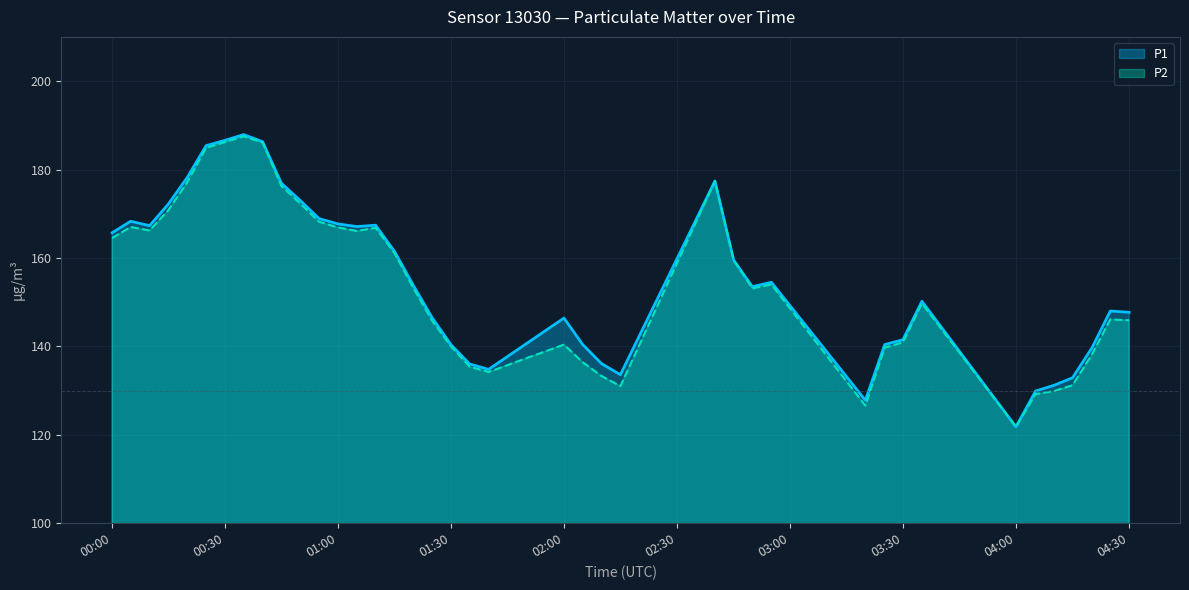

The P1 series shows 167.1 at 2023-02-12T01:05:02. True or false?

True